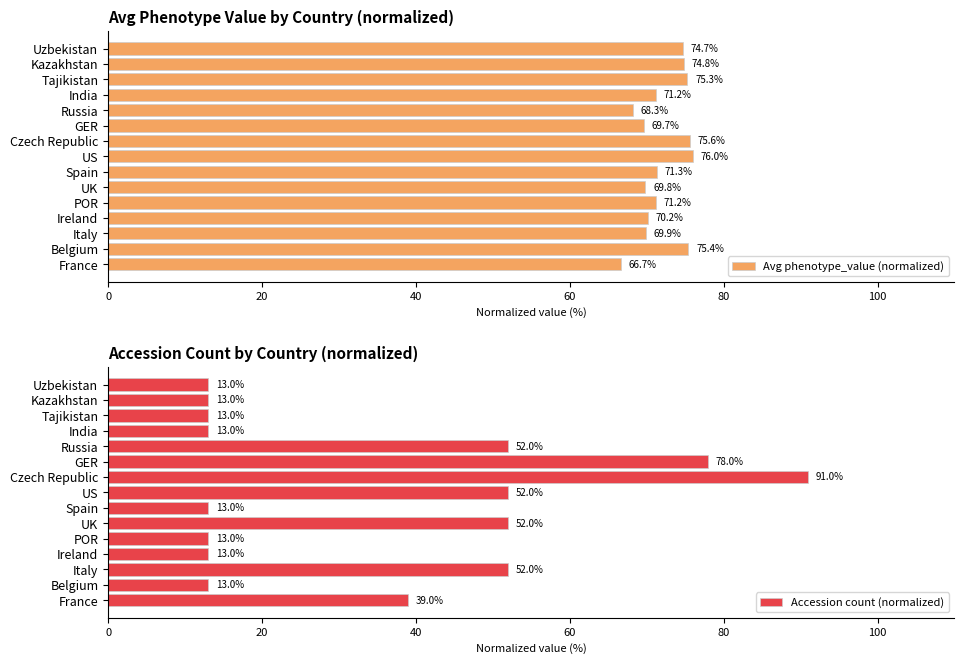

What is the sum of the Avg phenotype_value (normalized) values at Czech Republic and Italy?

145.5